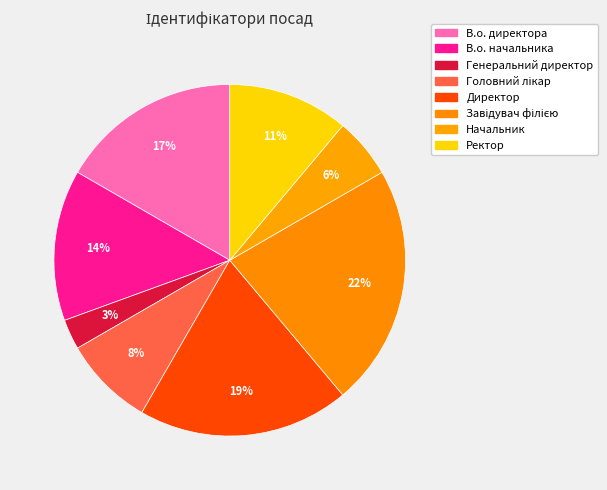

Combined, do Завідувач філією and Головний лікар account for over 50%?

No